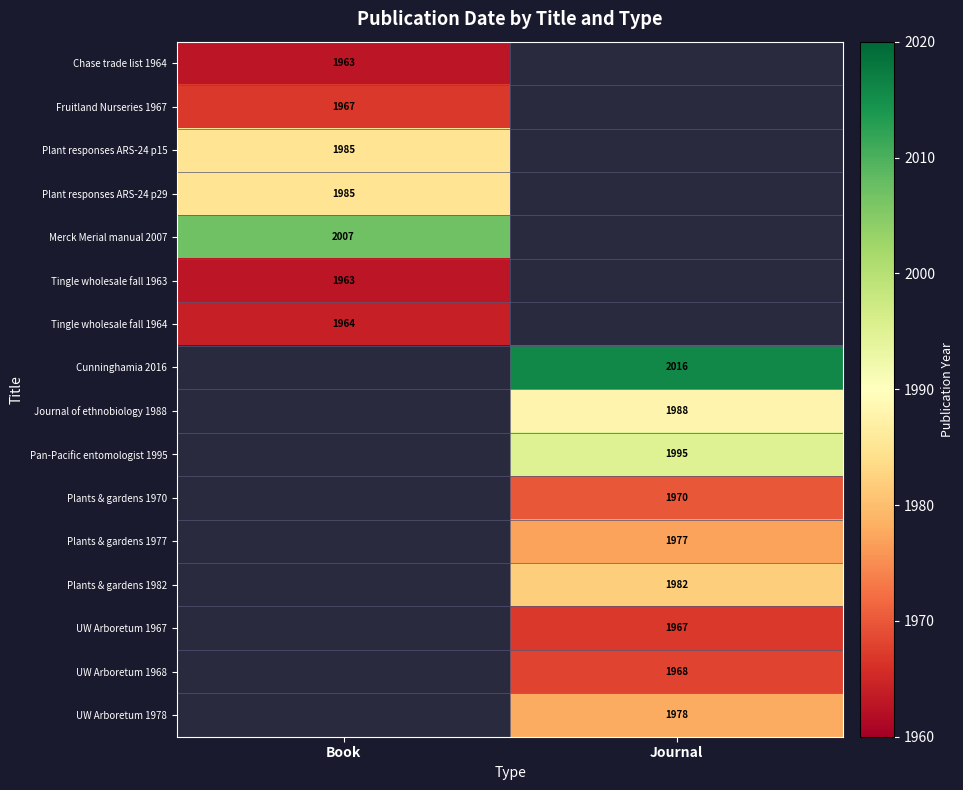

The UW Arboretum 1968 series shows 1968 at Journal. True or false?

True